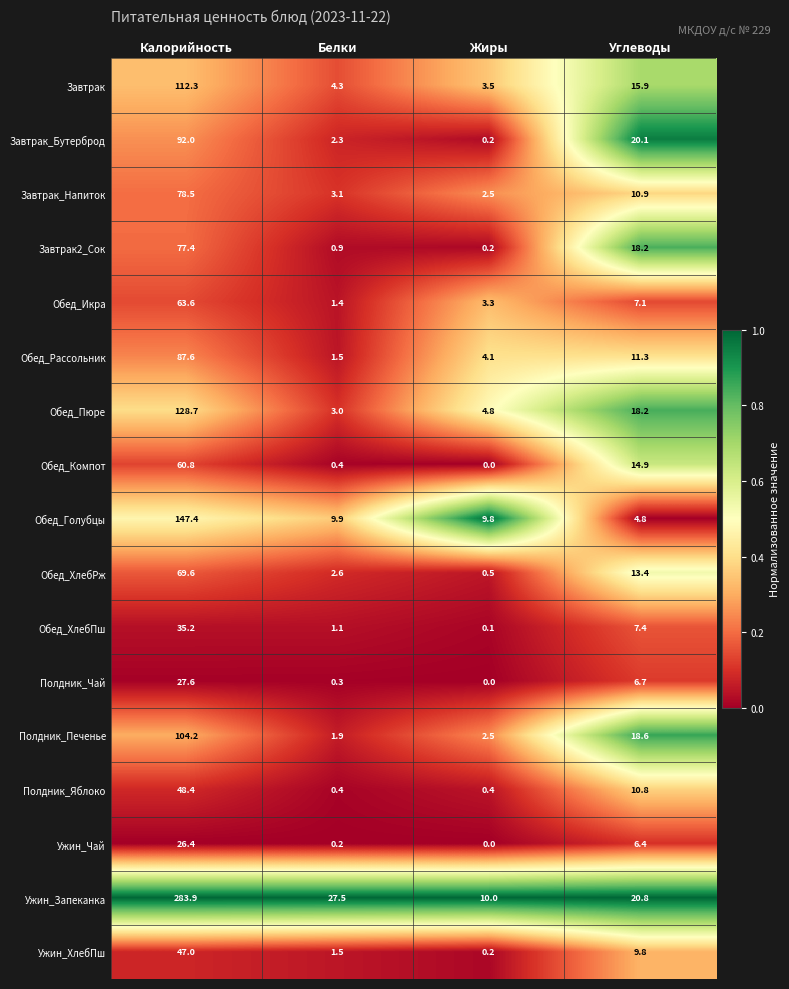

How many categories are shown in the chart?

4